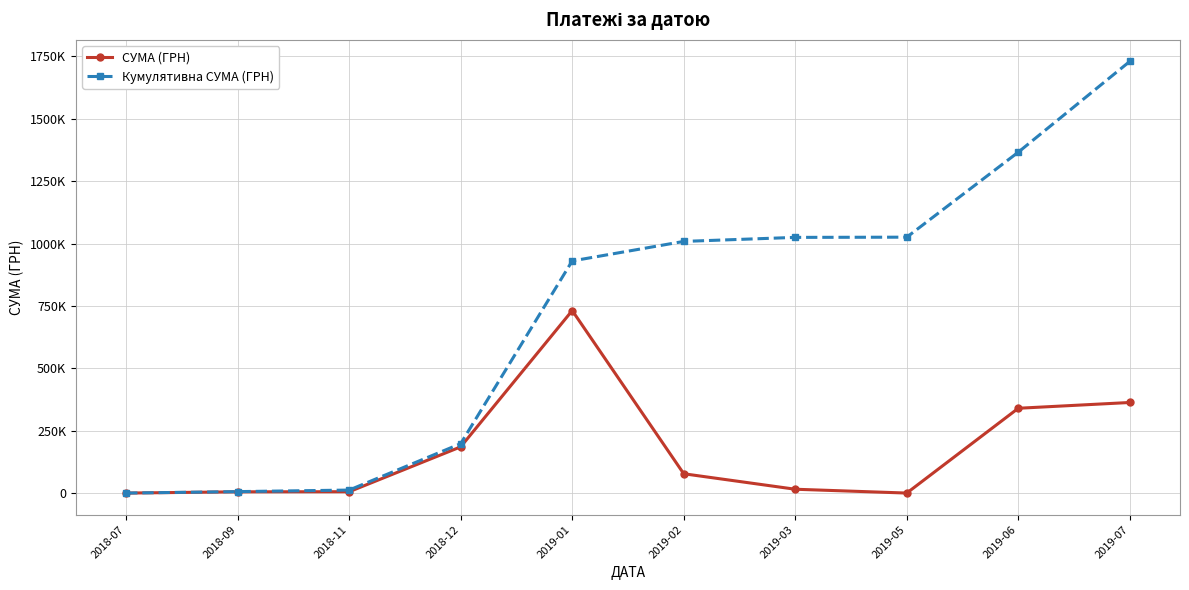

Reading left to right, transcribe all the data shown in this chart.

СУМА (ГРН): 786.0	5848.0	6207.6	185999.9	731980.0	78191.1	16164.0	840.0	340568.6	363712.7
Кумулятивна СУМА (ГРН): 786.0	6634.0	12841.6	198841.5	930821.4	1009012.5	1025176.4	1026016.4	1366585.0	1730297.7